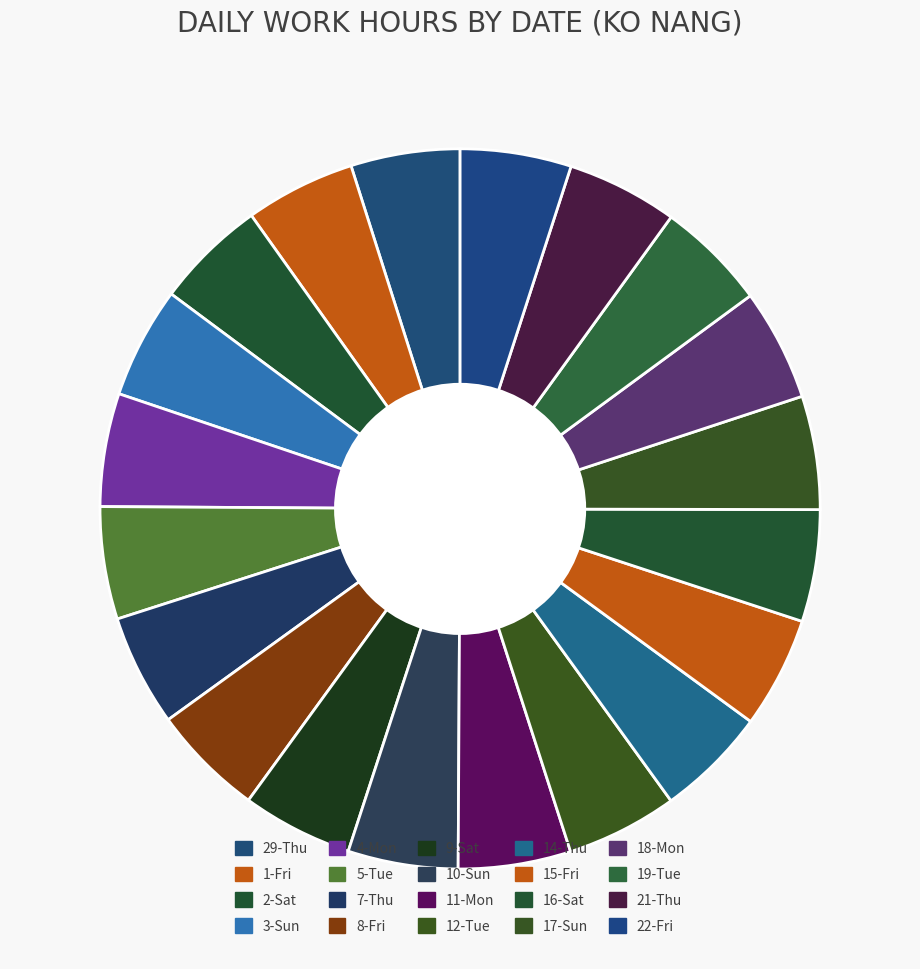

True or false: 2-Sat accounts for 1% of the total.

False